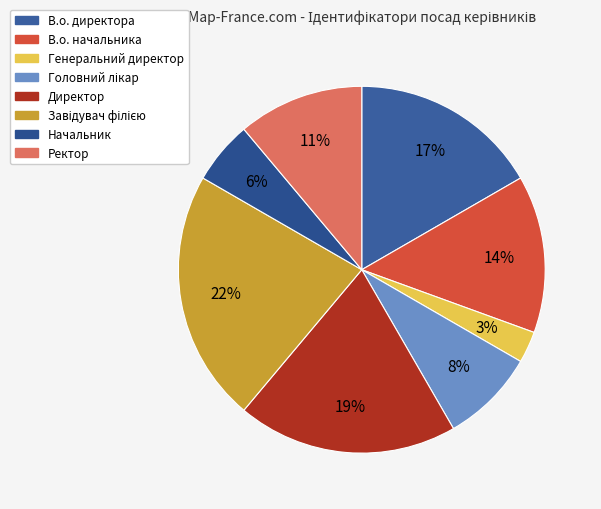

Count the number of slices in the pie.

8